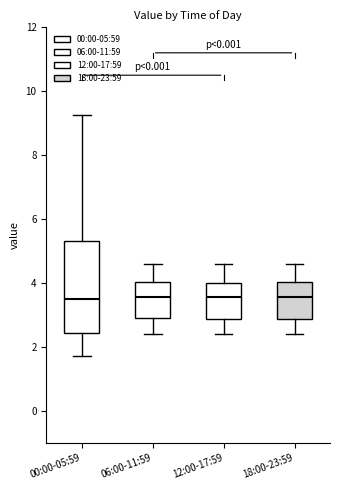

Reading left to right, transcribe this box plot: for each box, give where its median line is, the range the box spans, and where its two whiskers end, as read against the y-axis. The values are not printed on the chart, so give them approximately, as read against the axis.

00:00-05:59: median 3.6, box 2.4 to 5.4, whiskers 1.8 to 9.2
06:00-11:59: median 3.6, box 3.0 to 4.0, whiskers 2.4 to 4.6
12:00-17:59: median 3.6, box 2.8 to 4.0, whiskers 2.4 to 4.6
18:00-23:59: median 3.6, box 2.8 to 4.0, whiskers 2.4 to 4.6